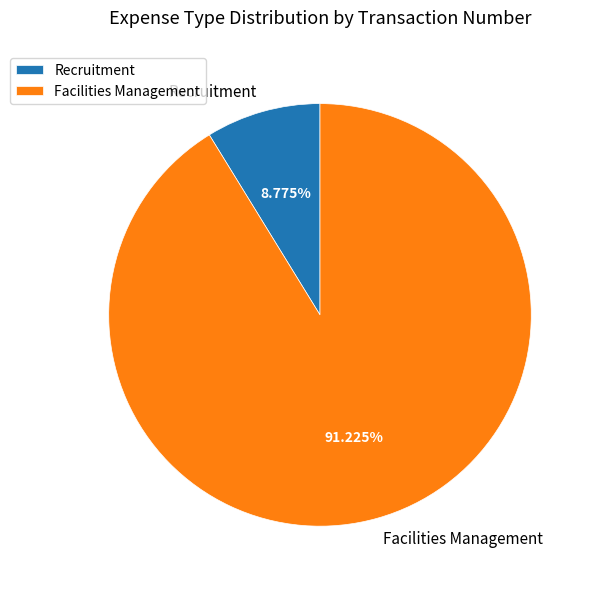

How many slices are in this pie chart?

2